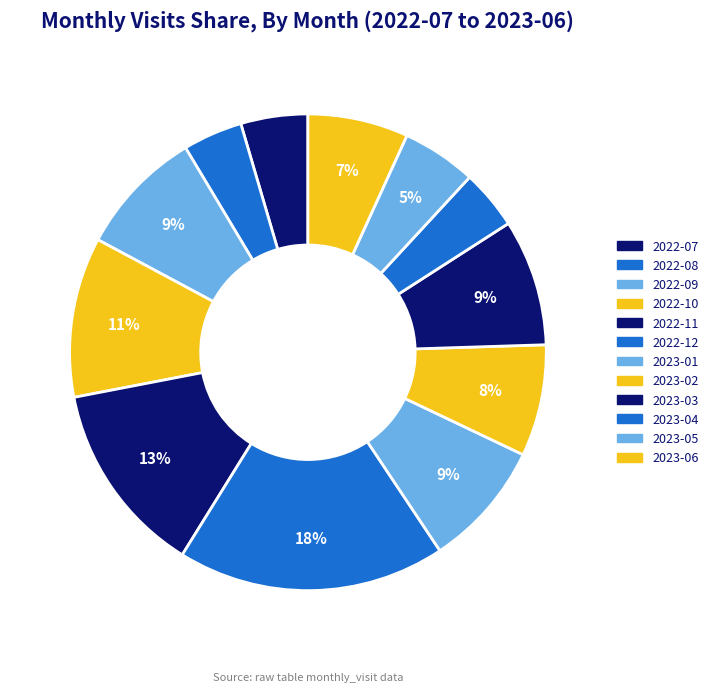

Combined, do 2023-01 and 2022-11 account for over 50%?

No